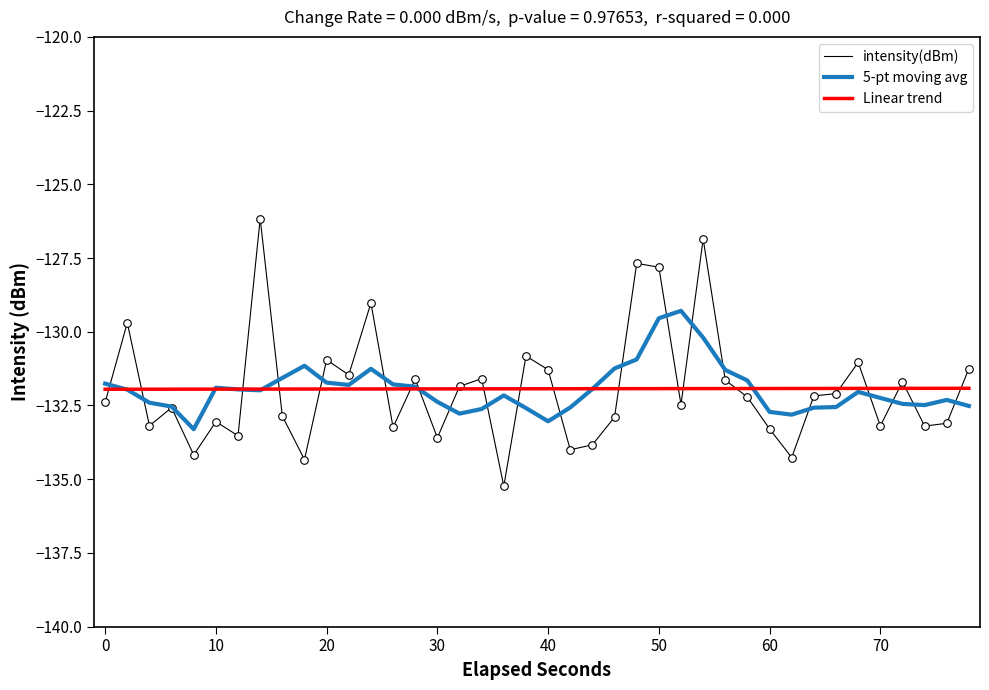

What is the greatest value displayed?

-126.2